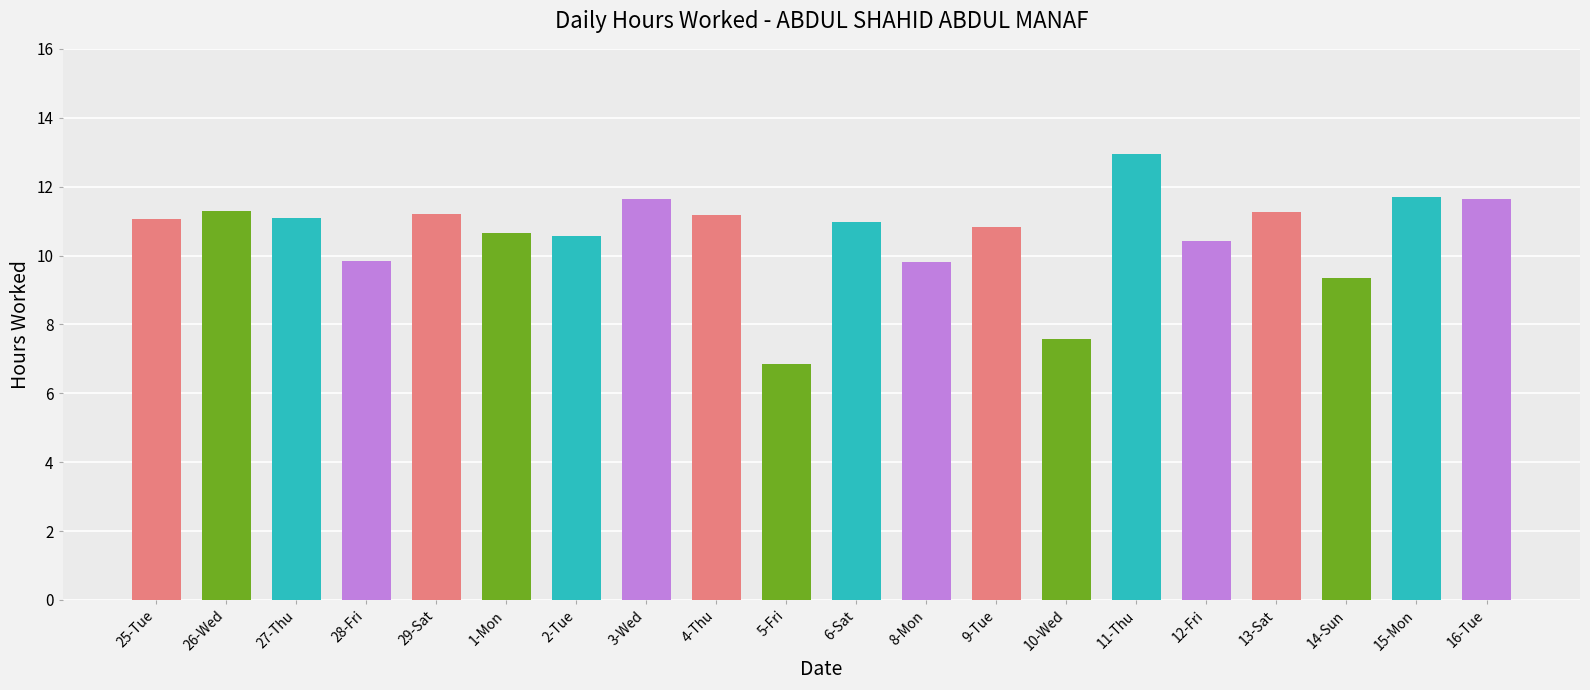

What is the difference between the maximum and minimum values?

6.1